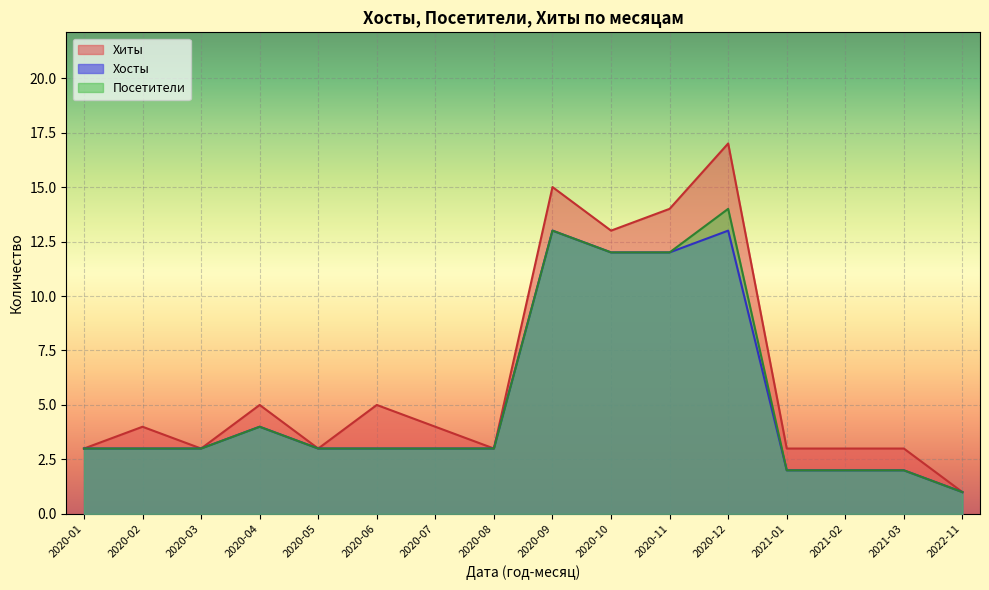

The Хиты series shows 5 at 2021-03. True or false?

False